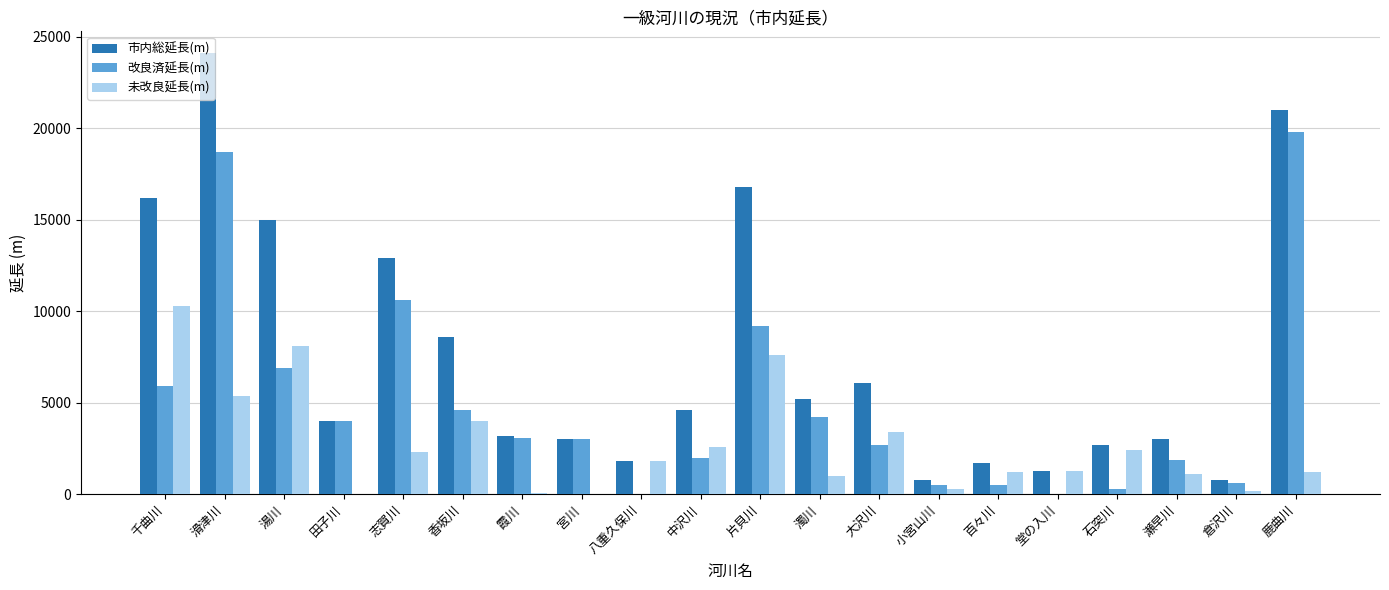

What are all the series names shown in the legend?

市内総延長(m), 改良済延長(m), 未改良延長(m)